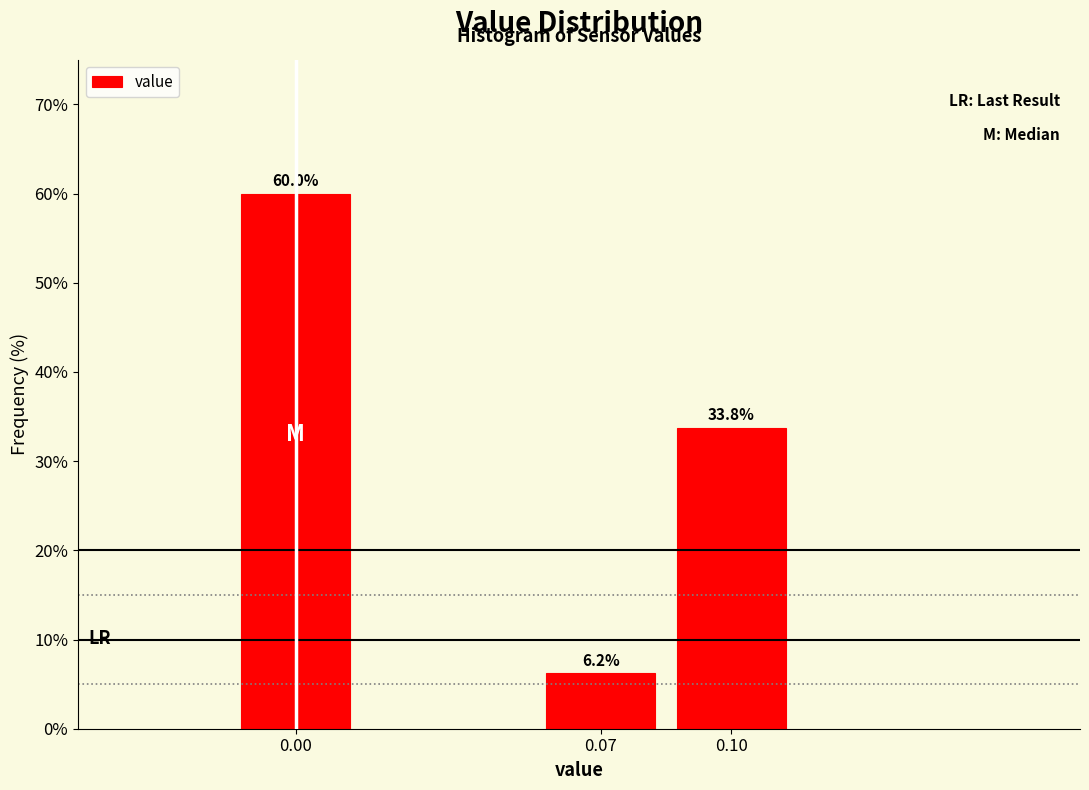

What is the greatest value displayed?

60.0